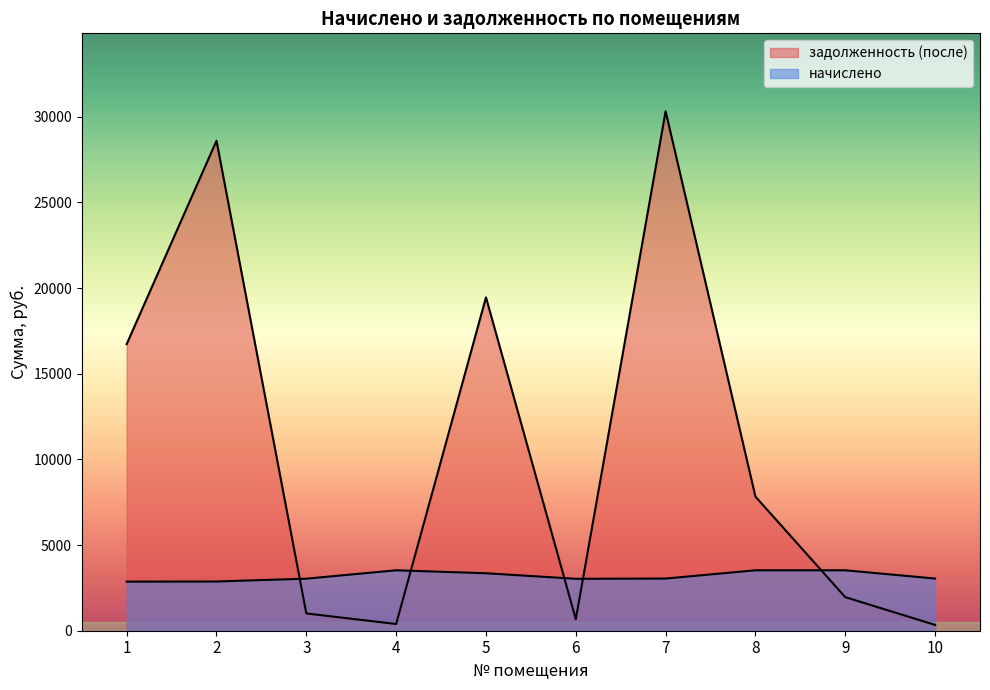

How many lines are shown in the chart?

2